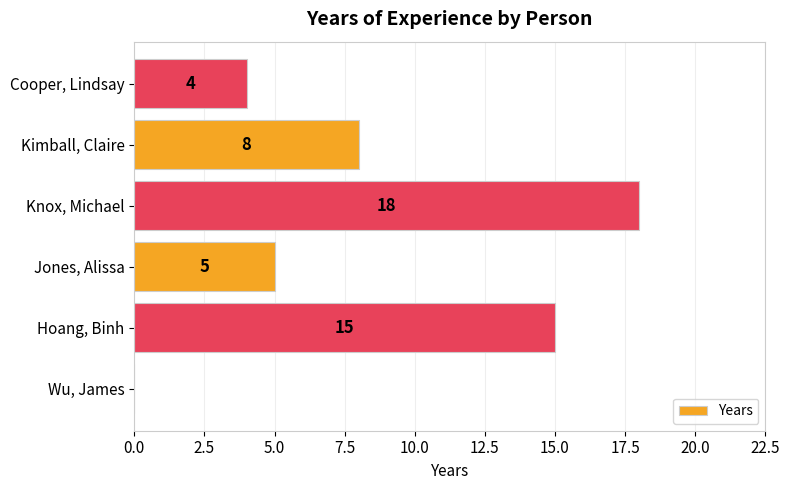

Which category has the highest value across all series?

Knox, Michael